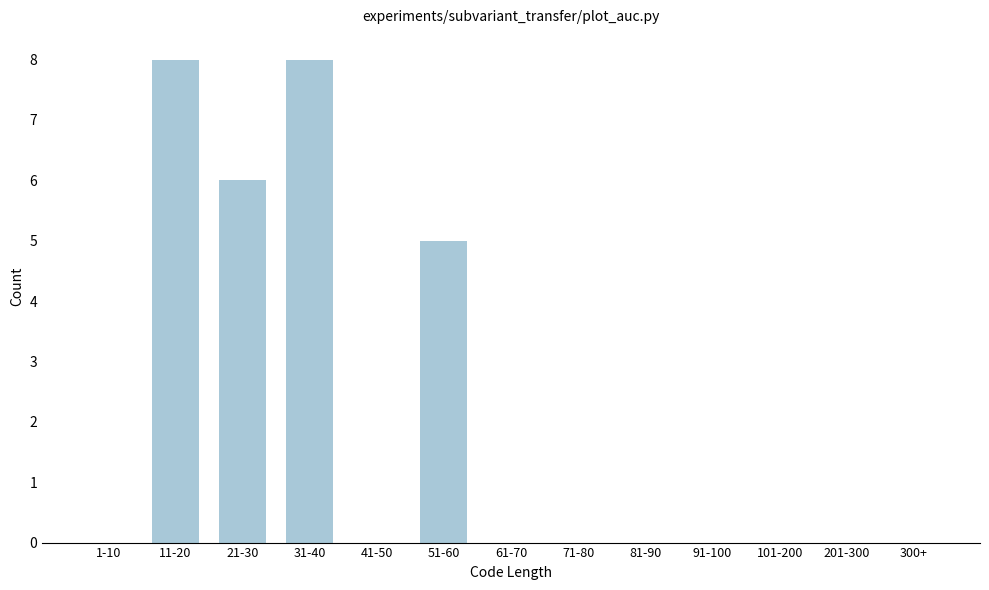

Reading left to right, transcribe all the data shown in this chart.

1-10=0	11-20=8	21-30=6	31-40=8	41-50=0	51-60=5	61-70=0	71-80=0	81-90=0	91-100=0	101-200=0	201-300=0	300+=0